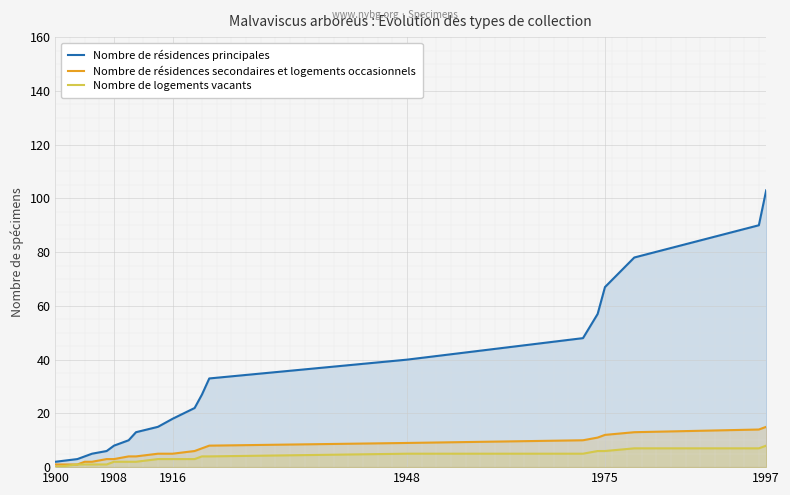

How many data points in Nombre de résidences principales are less than 22?

10